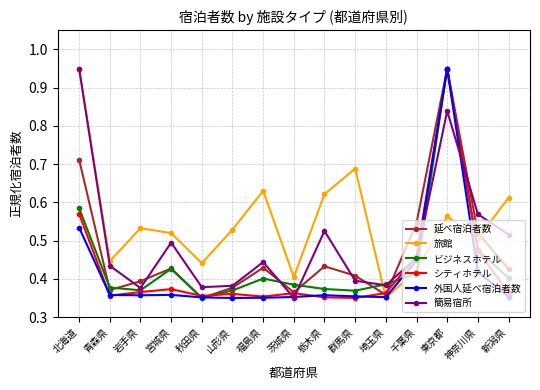

What are all the series names shown in the legend?

延べ宿泊者数, 旅館, ビジネスホテル, シティホテル, 外国人延べ宿泊者数, 簡易宿所